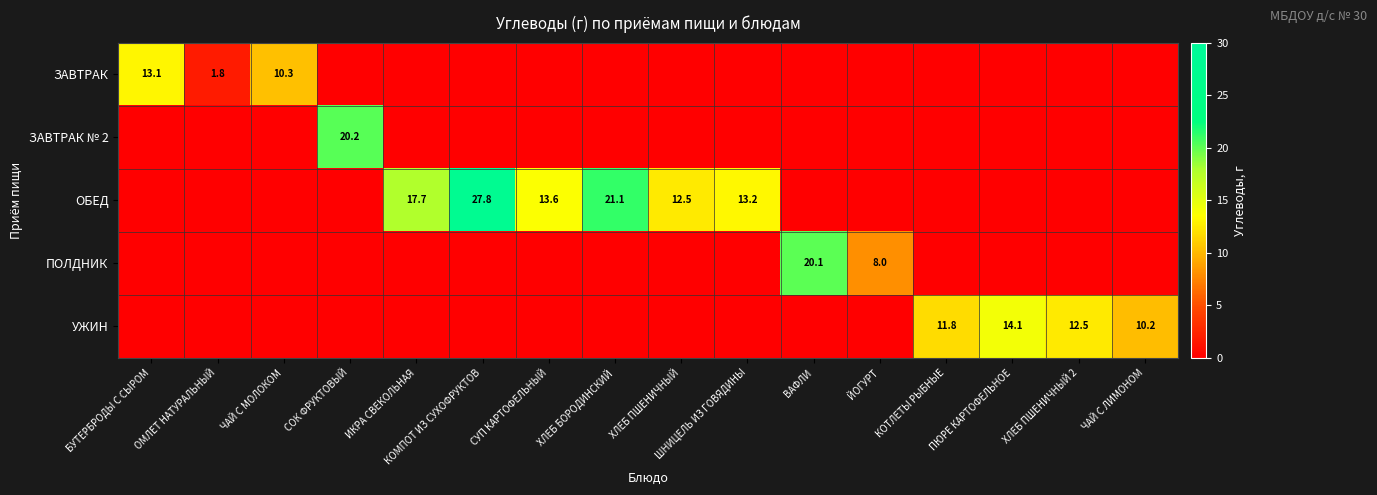

True or false: ОБЕД has a value of 27.8 at КОМПОТ ИЗ СУХОФРУКТОВ.

True